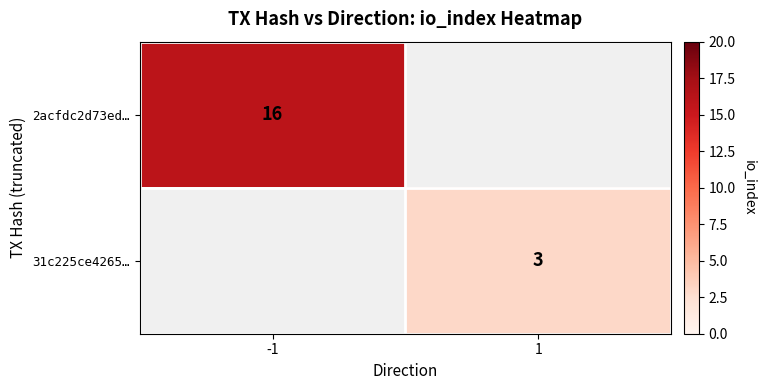

Count the number of categories in the chart.

2